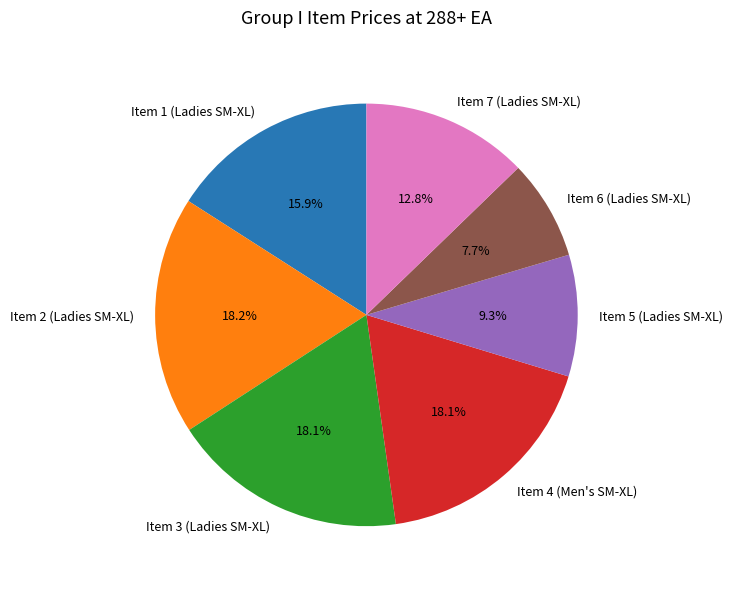

How many slices are in this pie chart?

7